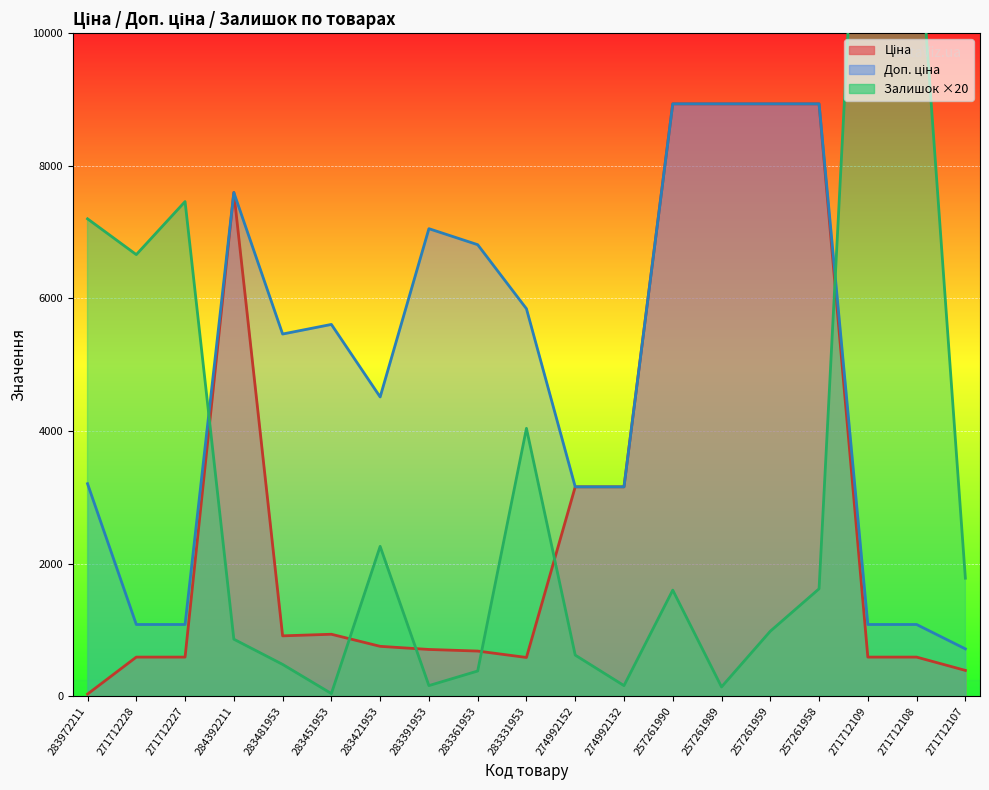

True or false: Доп. ціна and Ціна cross at least once.

False